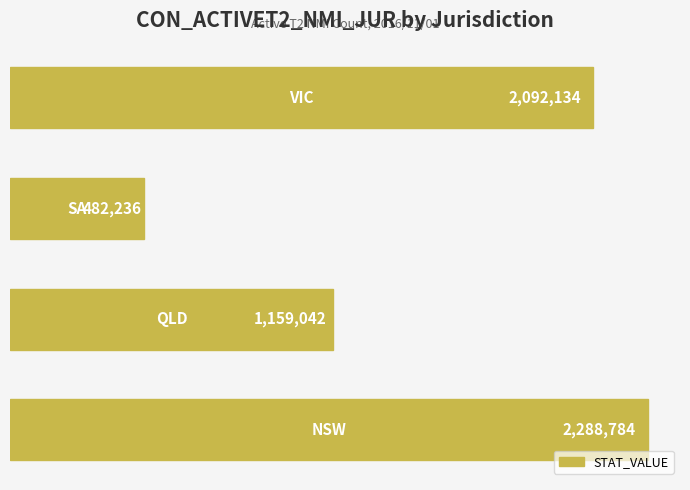

What is the greatest value displayed?

2288784